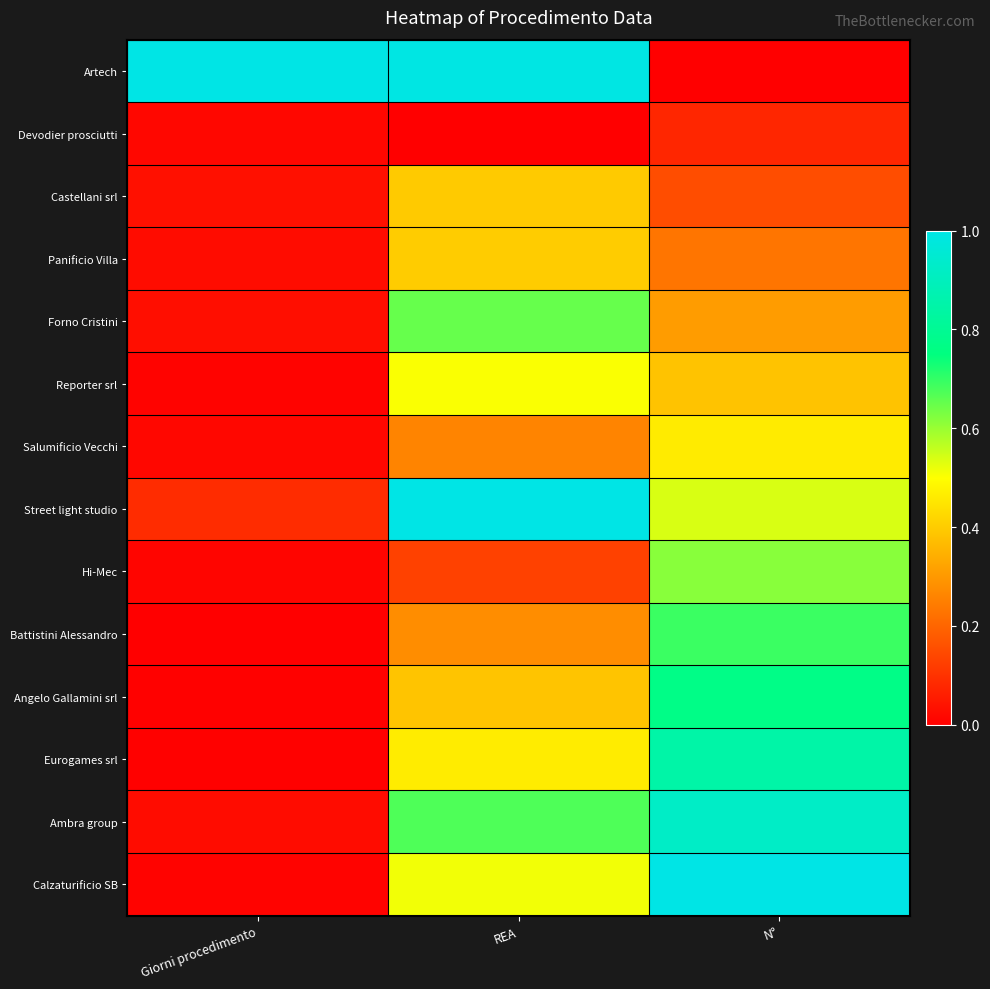

Rank the series by their maximum value, from highest to lowest.

Artech, Street light studio, Calzaturificio SB, Ambra group, Eurogames srl, Angelo Gallamini srl, Battistini Alessandro, Forno Cristini, Hi-Mec, Reporter srl, Salumificio Vecchi, Panificio Villa, Castellani srl, Devodier prosciutti